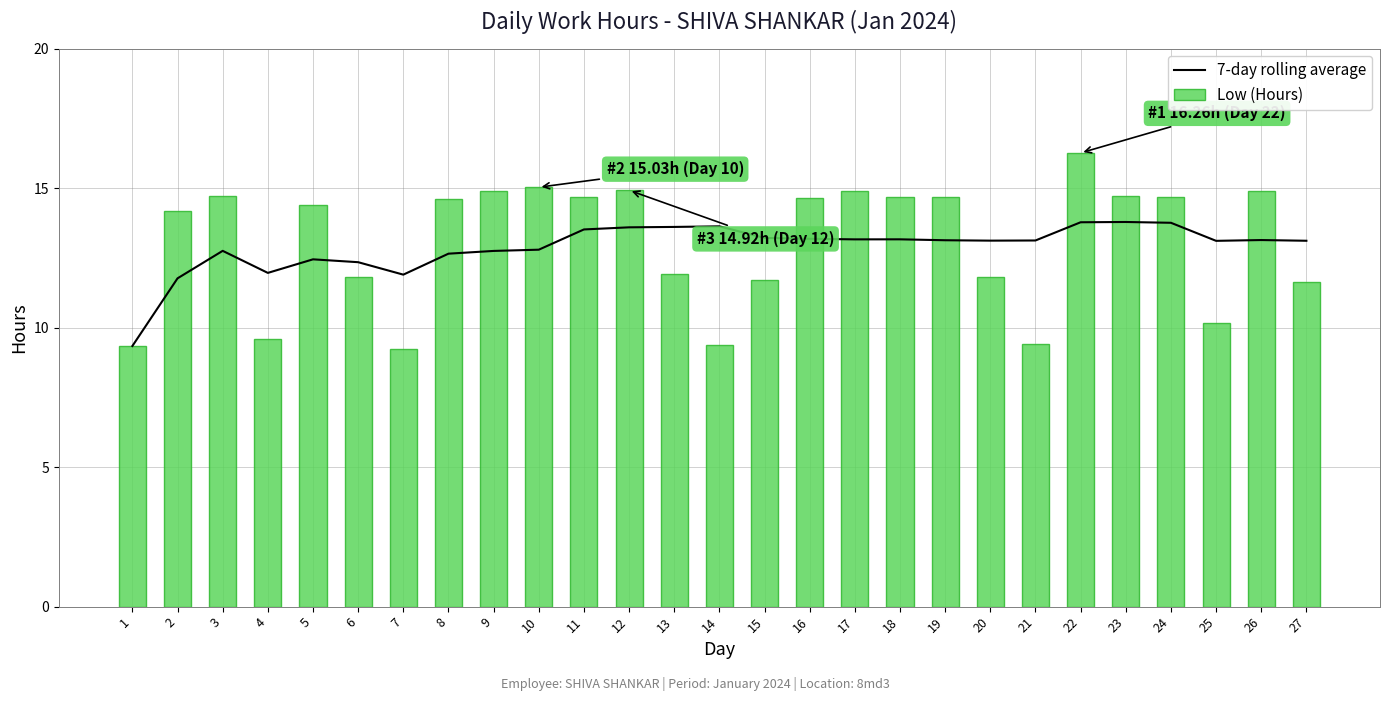

Which series has the largest range (max minus min)?

Low (Hours)